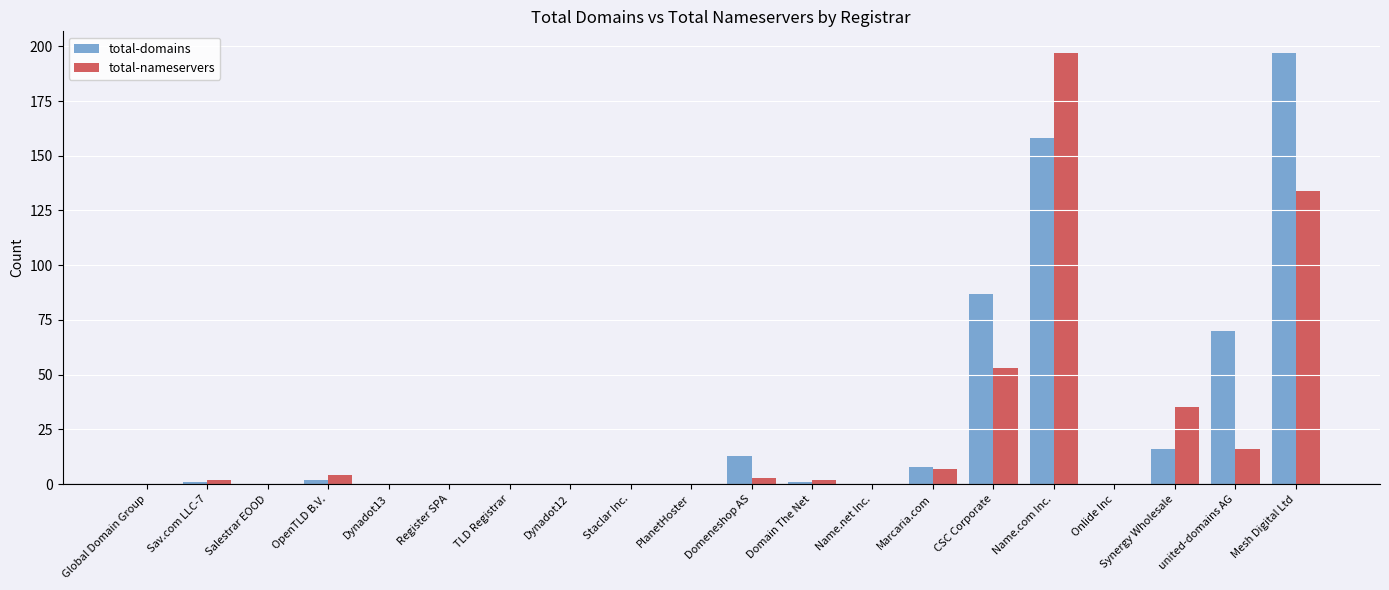

What is the sum of all total-nameservers values?

453